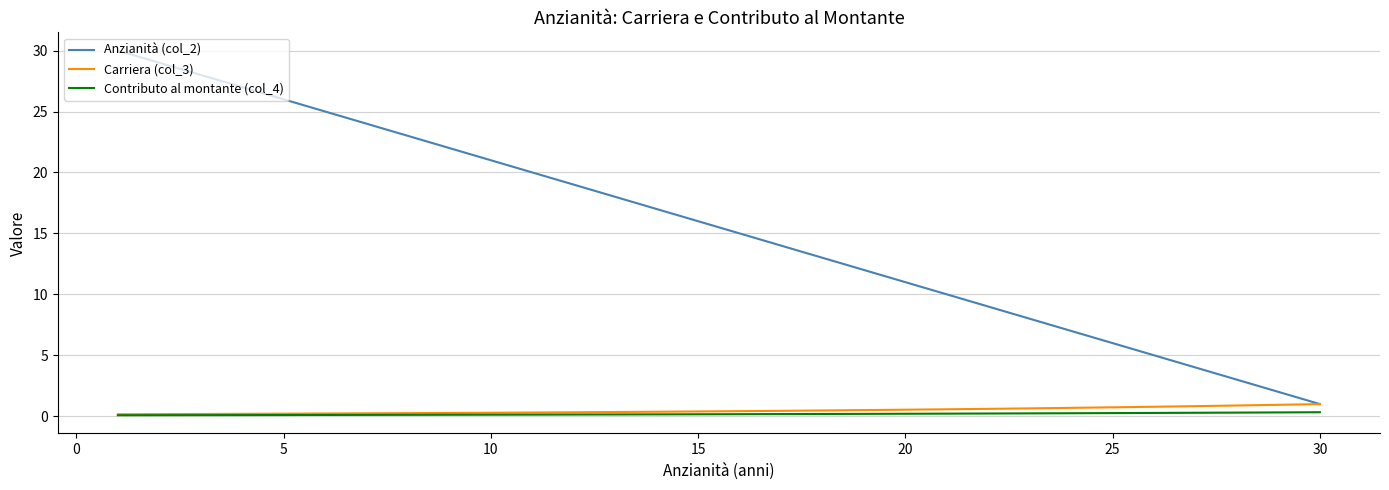

Which series has the largest total across all categories?

Anzianità (col_2)